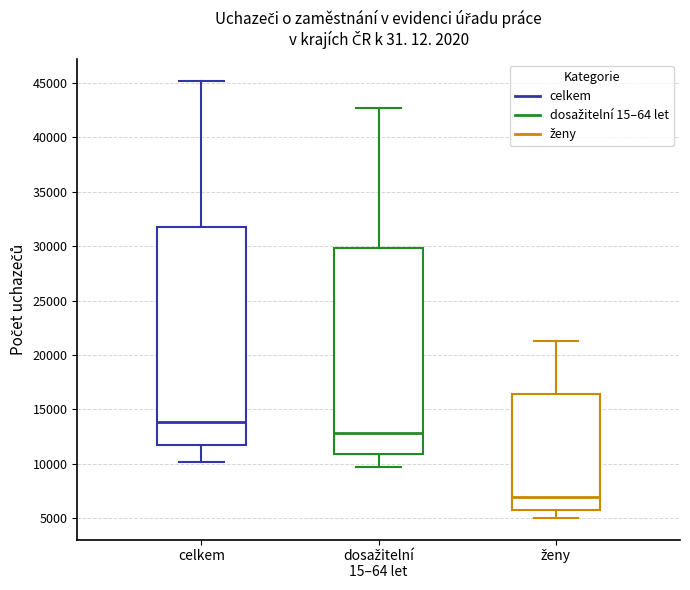

Where is the upper edge of the box for ženy on the y-axis? The values are not printed on the chart, so give them approximately, as read against the axis.

16500